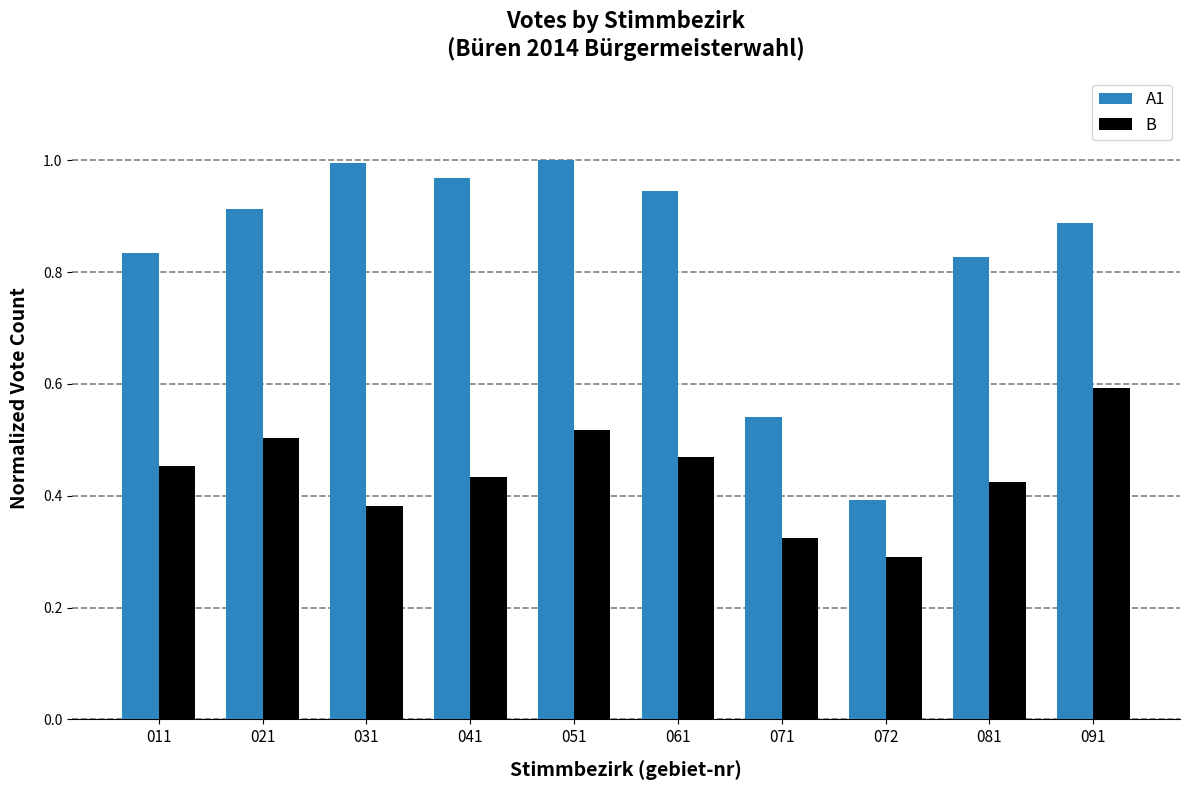

What is the sum of all B values?

4.4